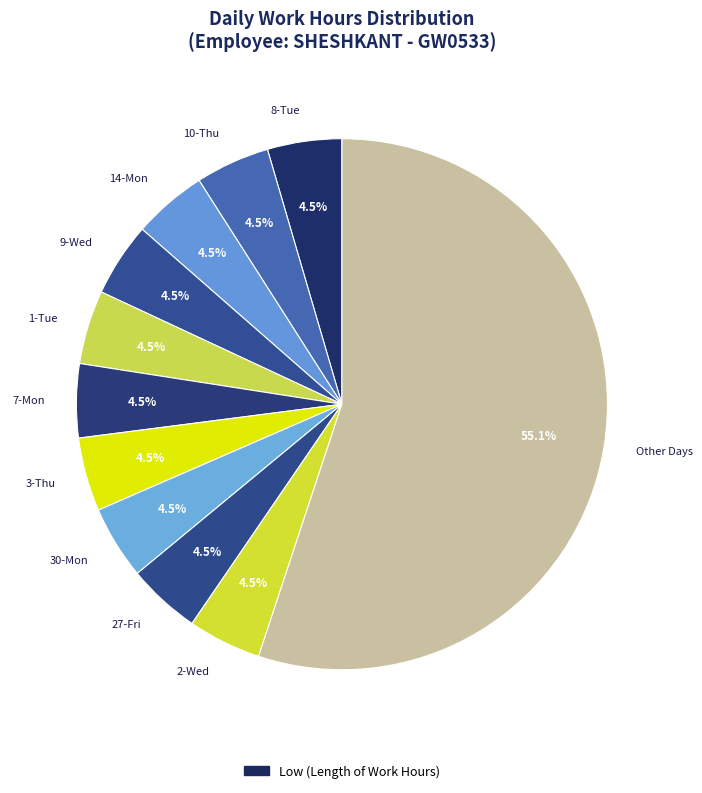

What is the largest slice in the pie chart?

Other Days